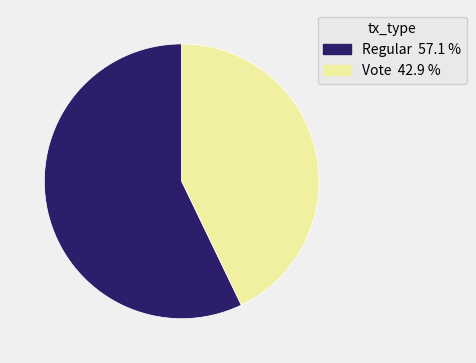

Which slice is the smallest?

Vote